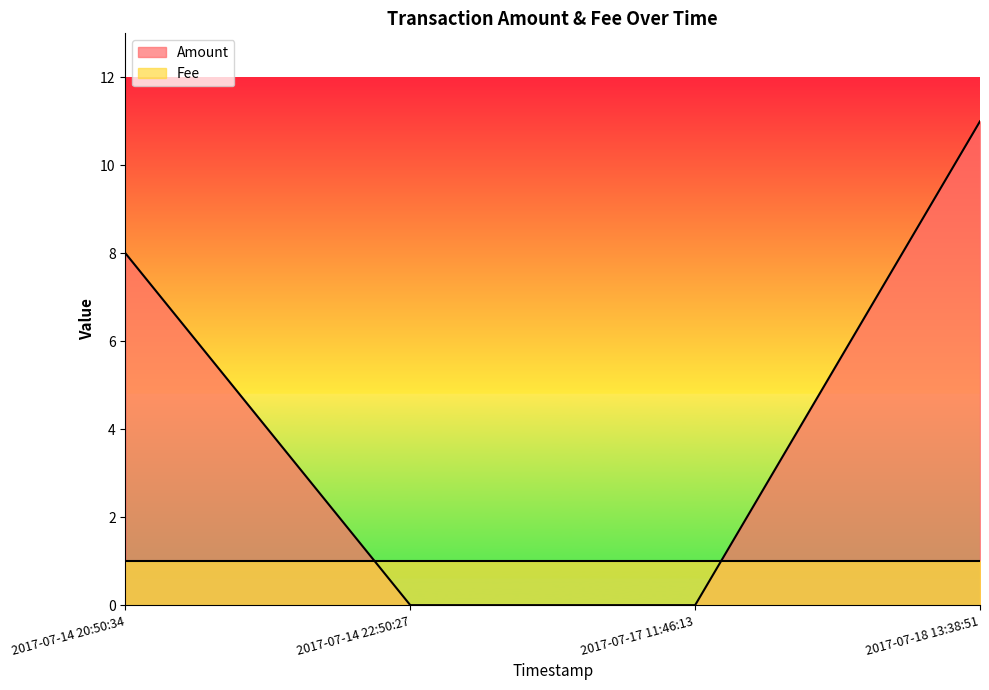

What is the sum of all values?

19